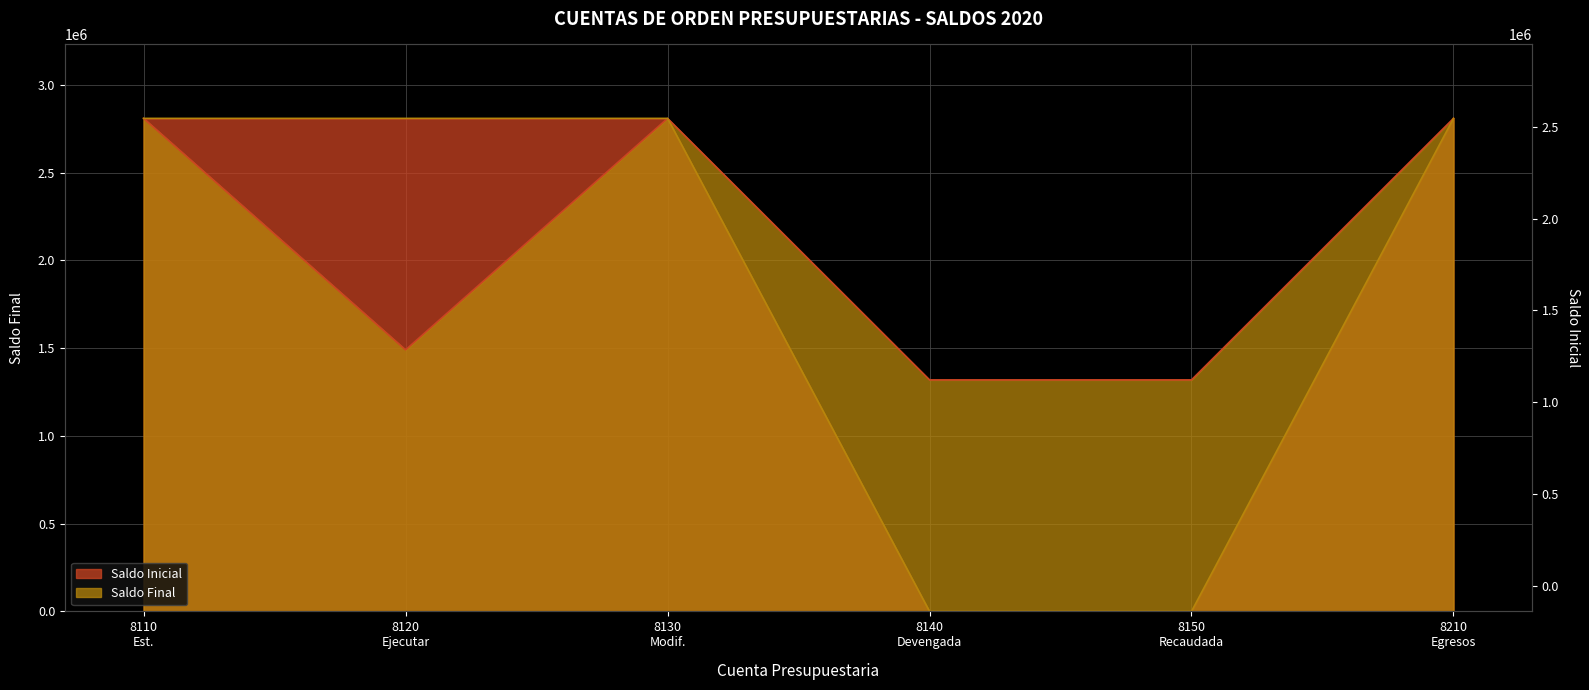

Count the number of data series in this chart.

2